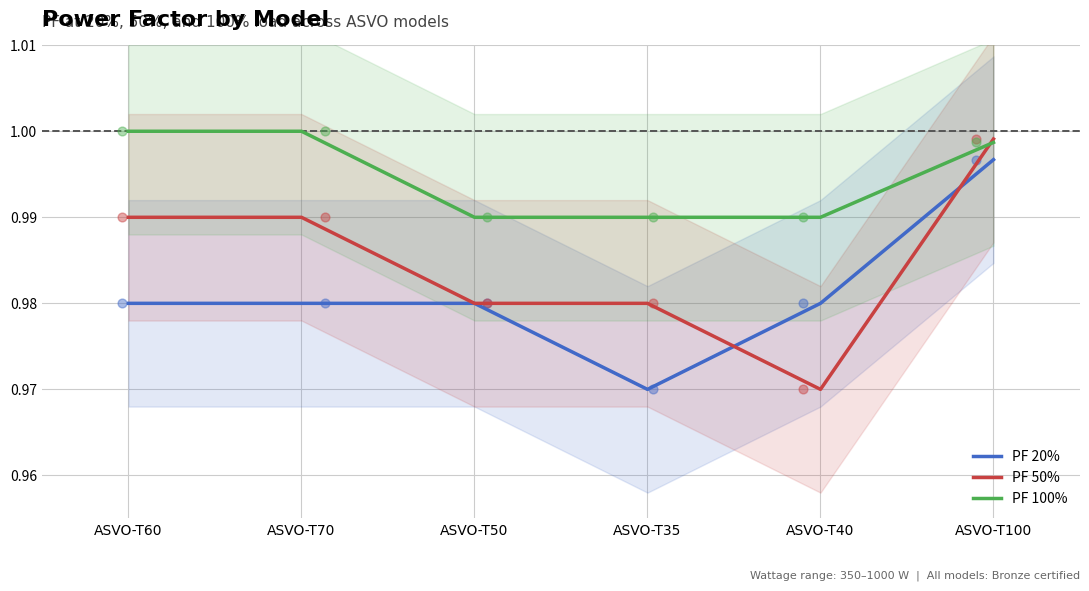

What is the total value across all series at ASVO-T60?

3.0